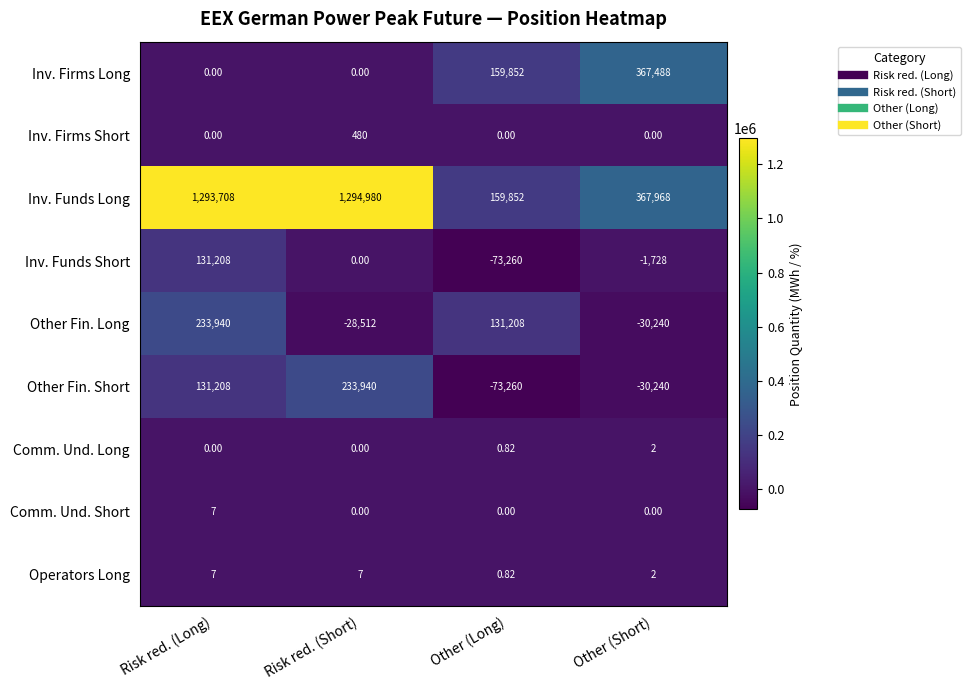

What is the total value across all series at Other (Short)?

673252.0